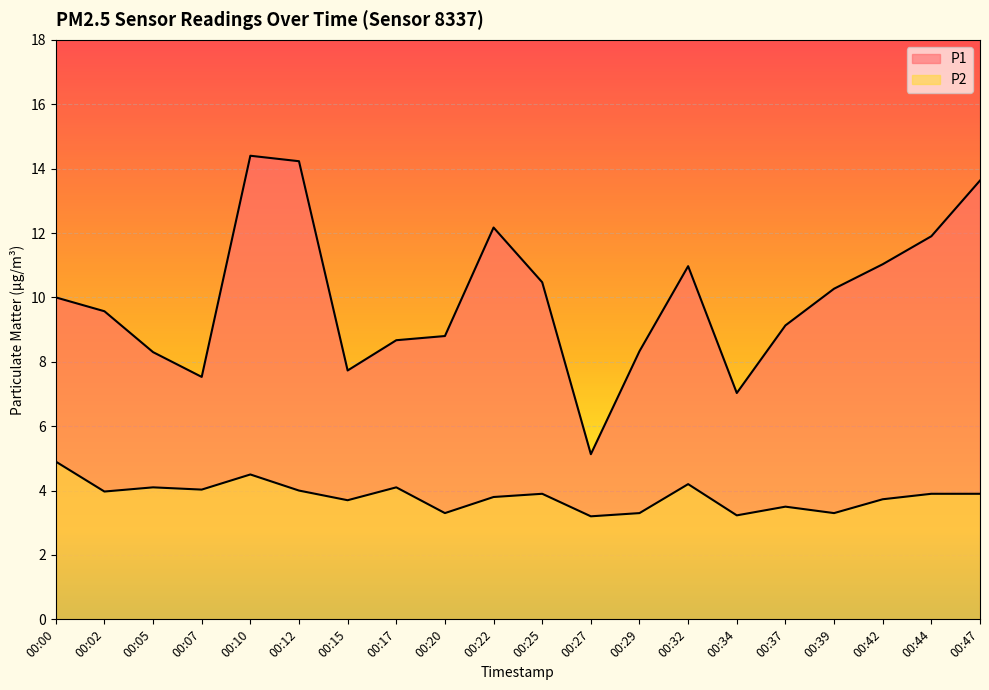

How many data points in P1 are above 10?

9